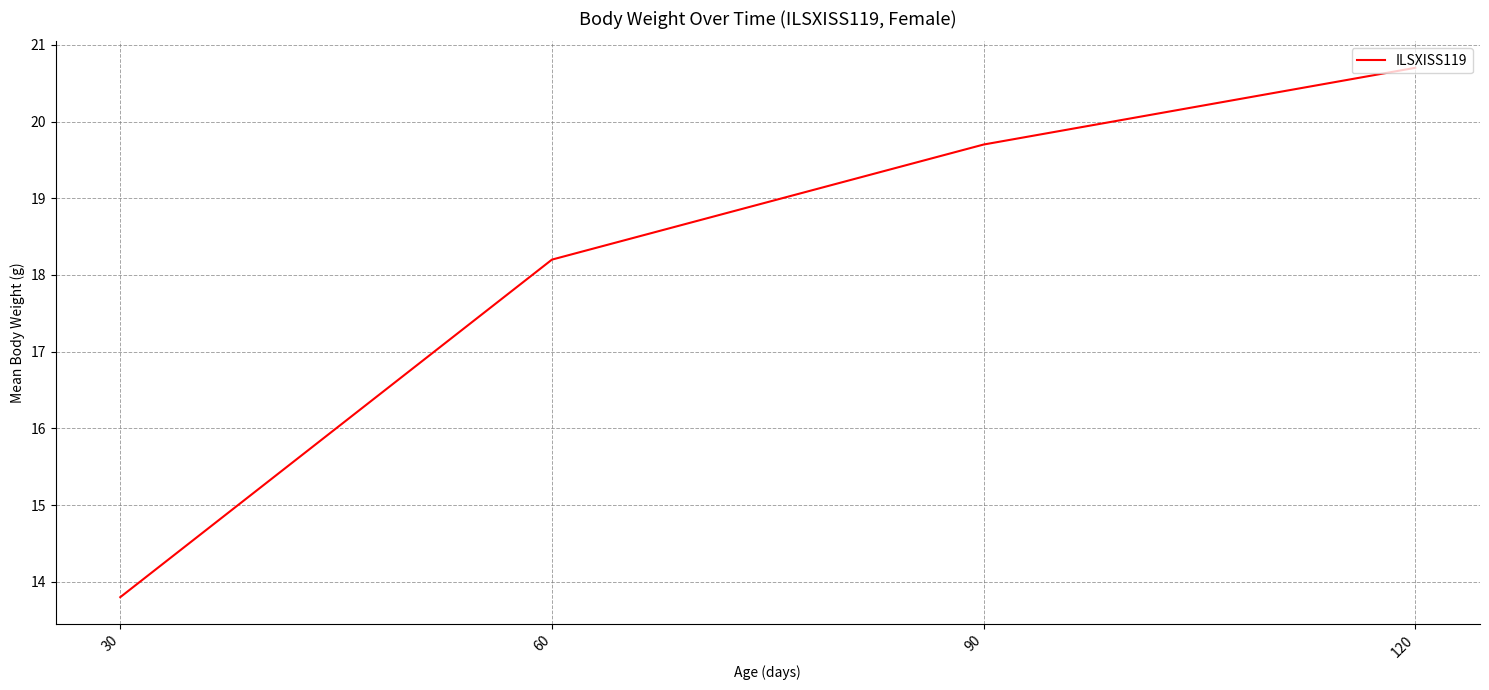

How many distinct data groups are displayed?

1